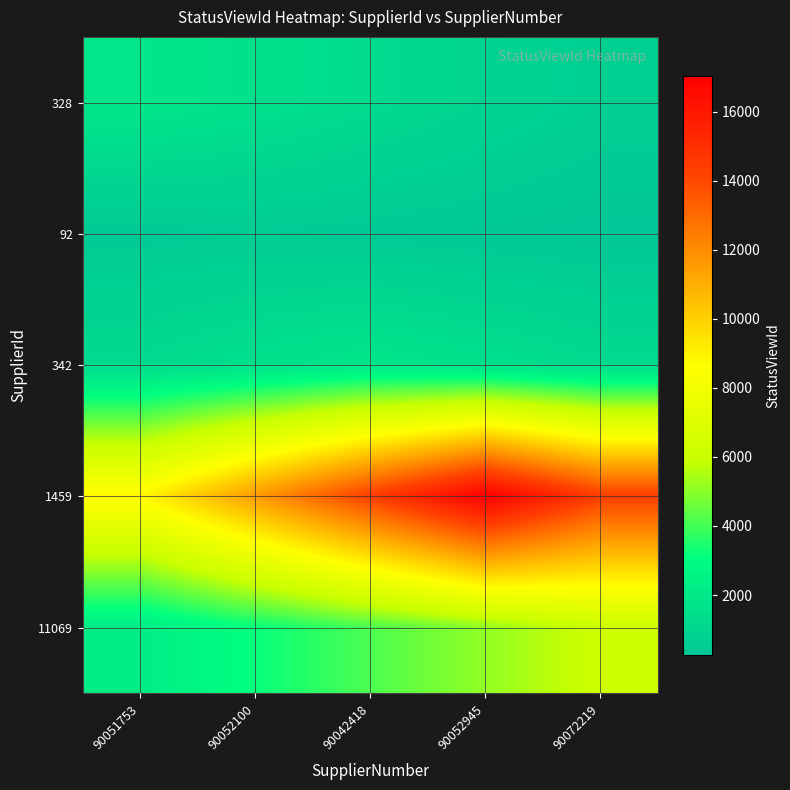

Which category has the highest value across all series?

90052945